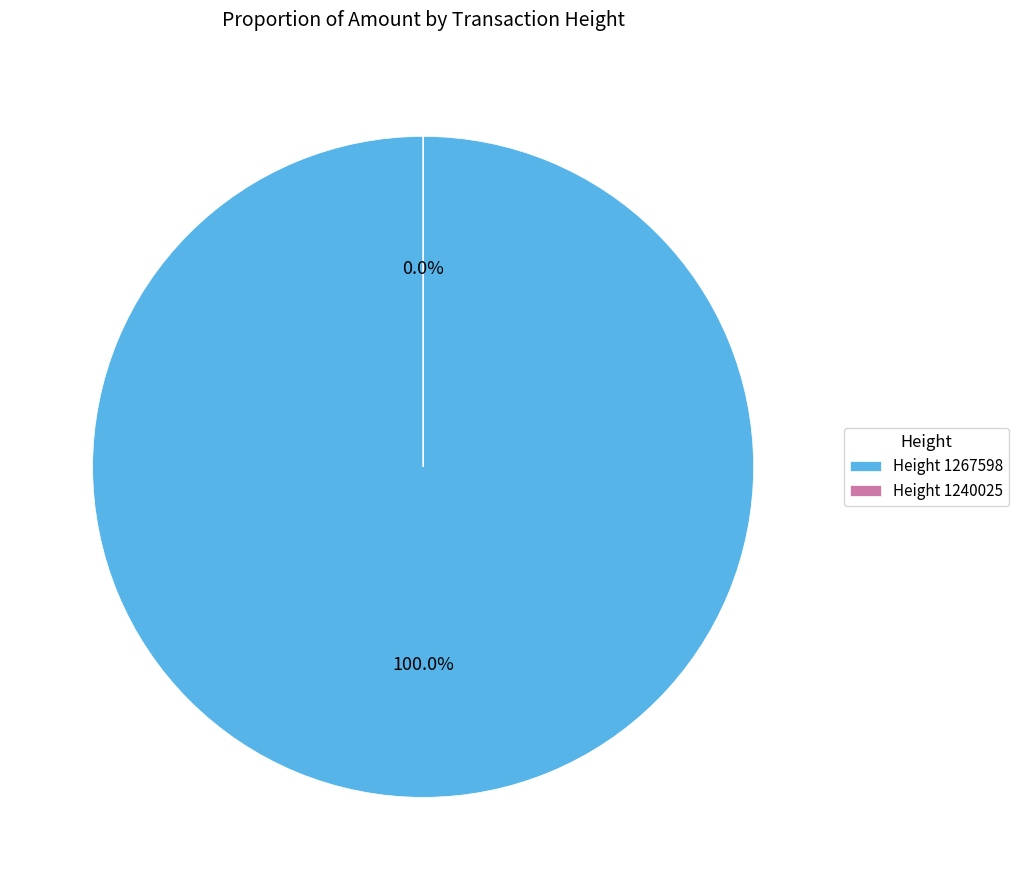

To the nearest percent, what percentage of the pie is Height 1267598?

100%